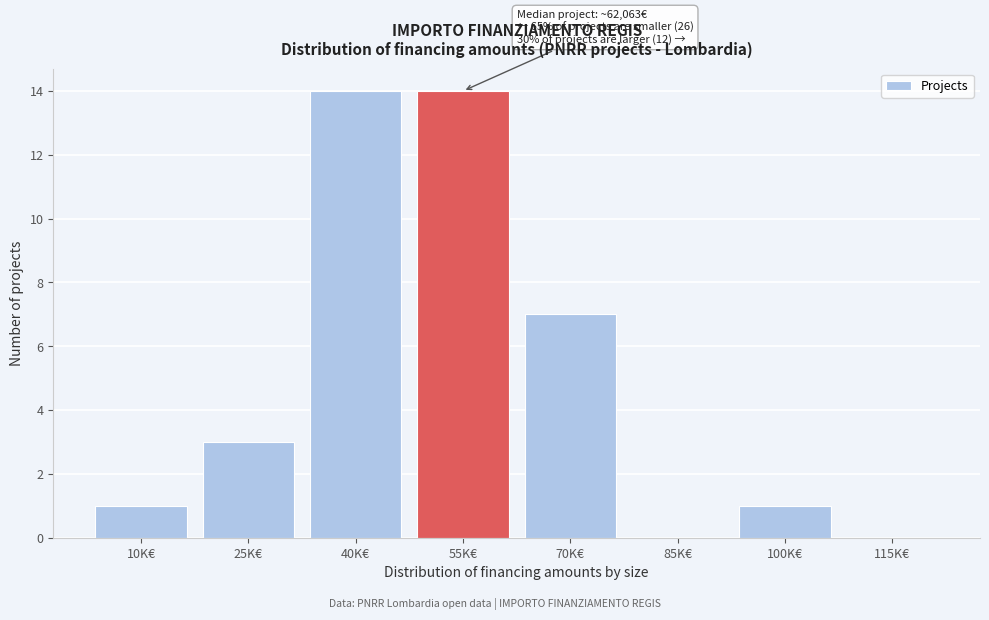

Reading left to right, extract all data points from this chart.

10K€=1	25K€=3	40K€=14	55K€=14	70K€=7	85K€=0	100K€=1	115K€=0